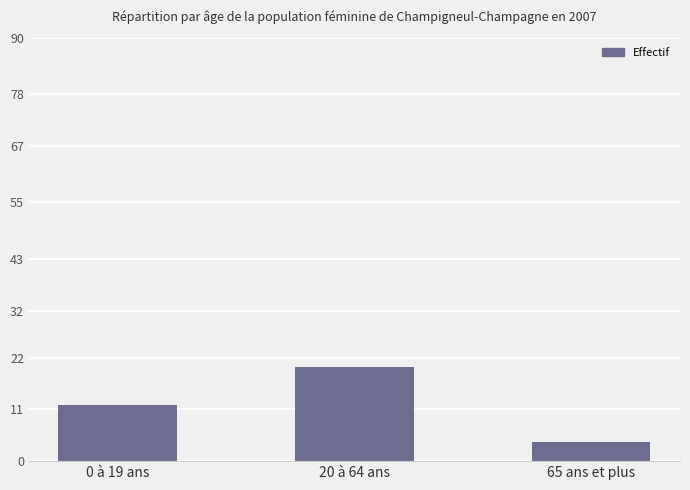

What is the minimum value shown in the chart?

4